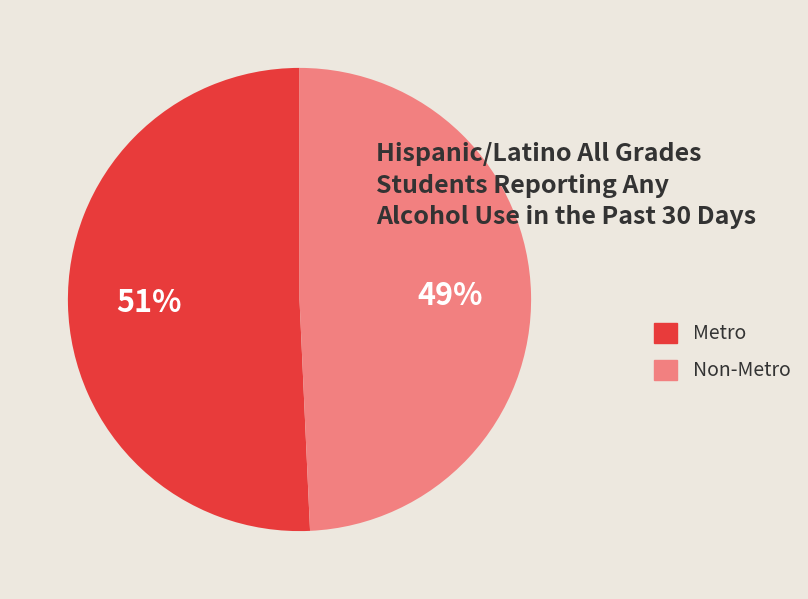

How many slices are in this pie chart?

2